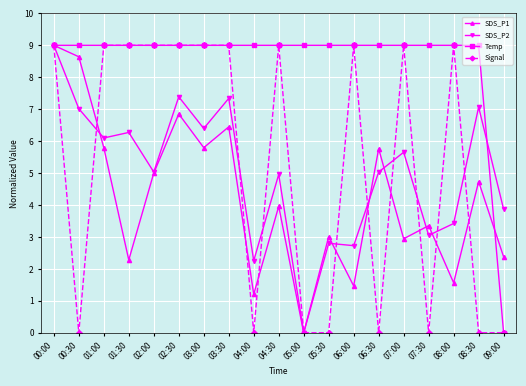

How many interior local valleys does the SDS_P1 series have?

7